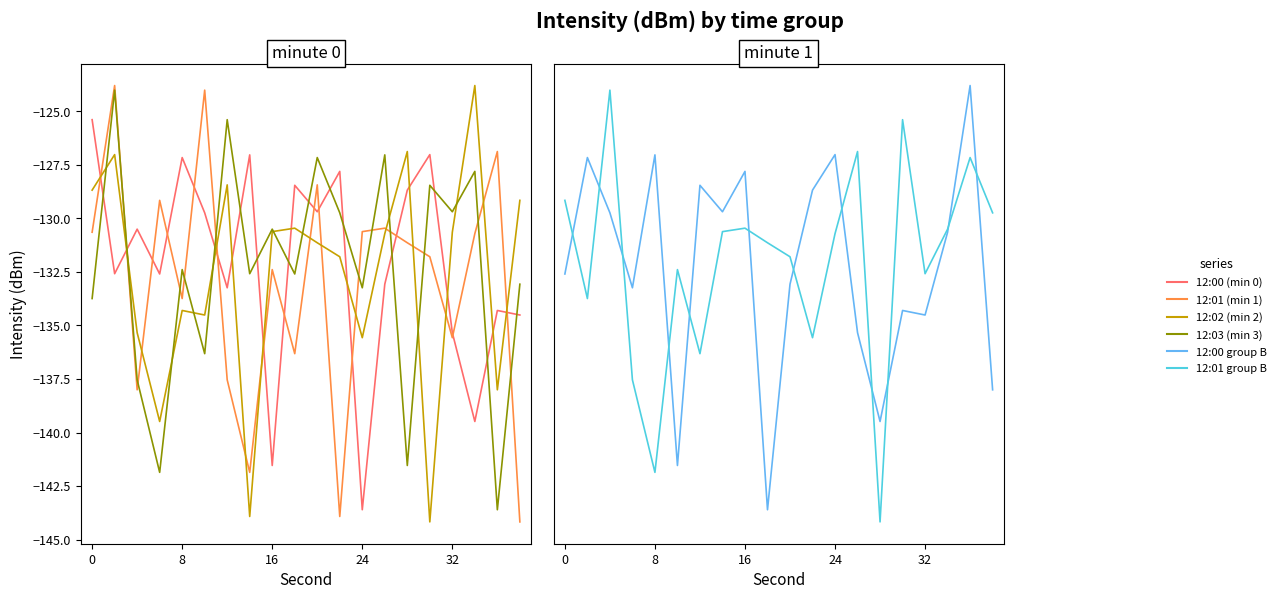

In 12:00 (min 0), how many points are lower than both neighbors (excluding endpoints)?

7